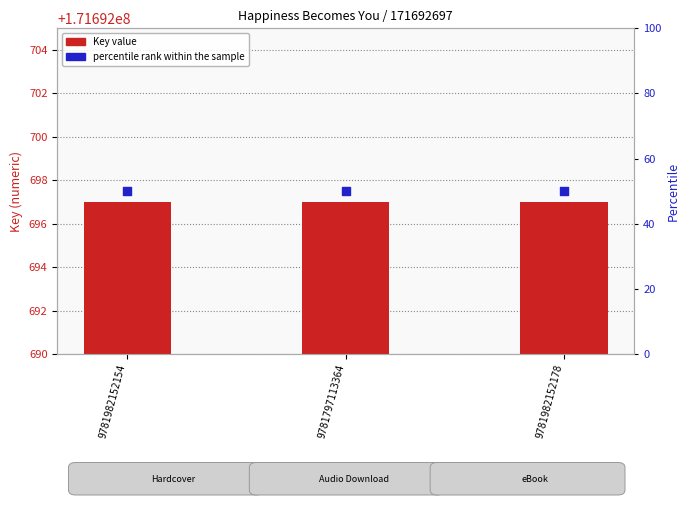

At how many categories does at least one series exceed 97104320?

3